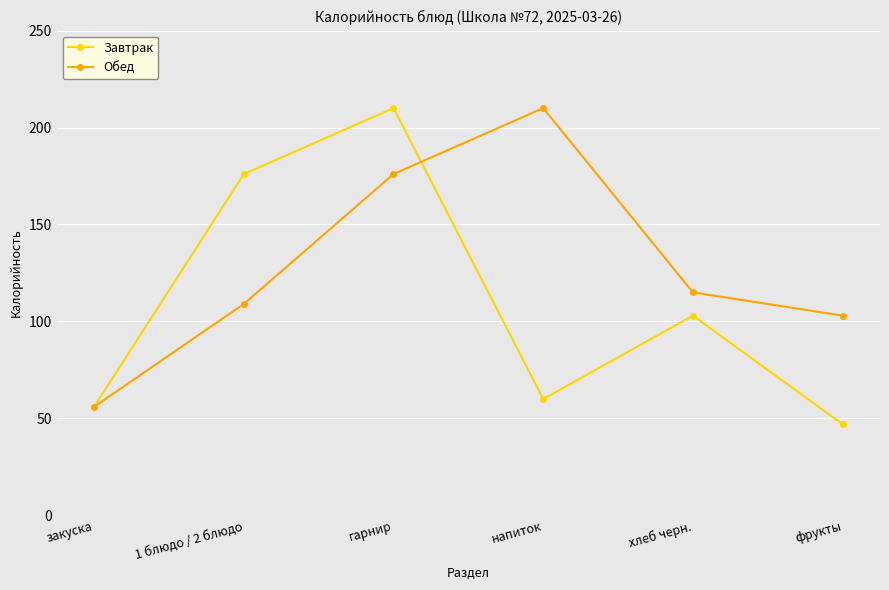

Which series has the largest total across all categories?

Обед